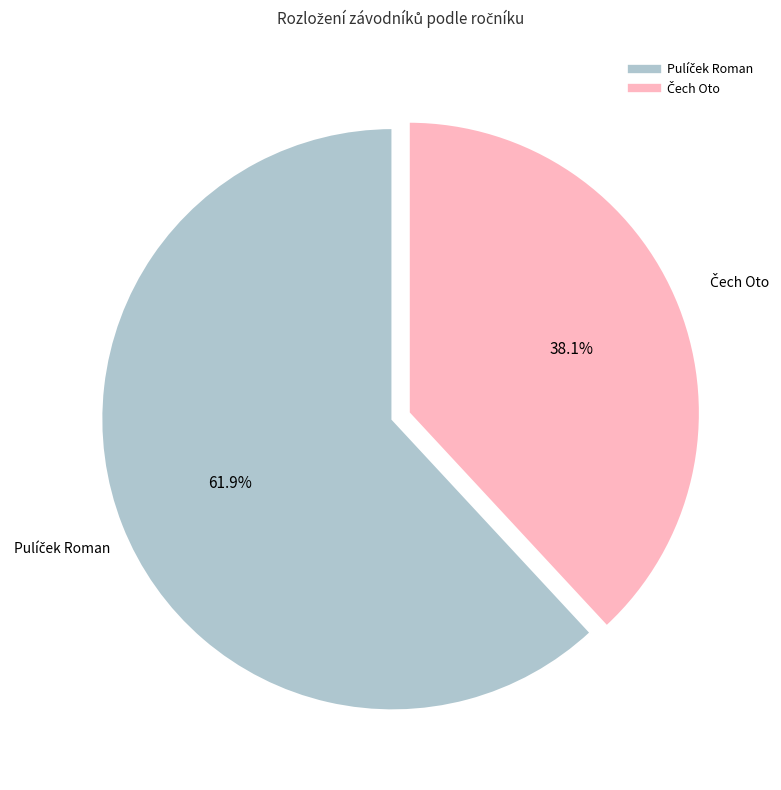

How many slices are in this pie chart?

2